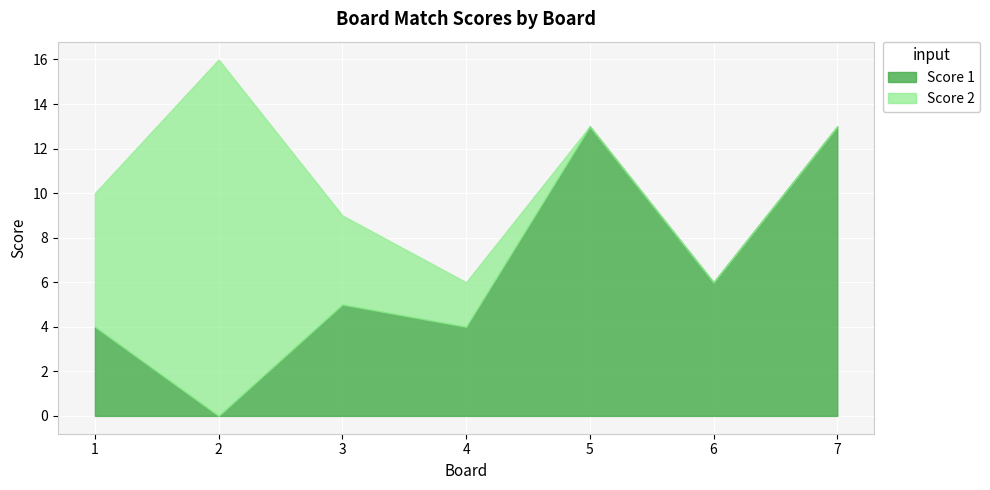

How many values in the Score 1 series are below 5?

3